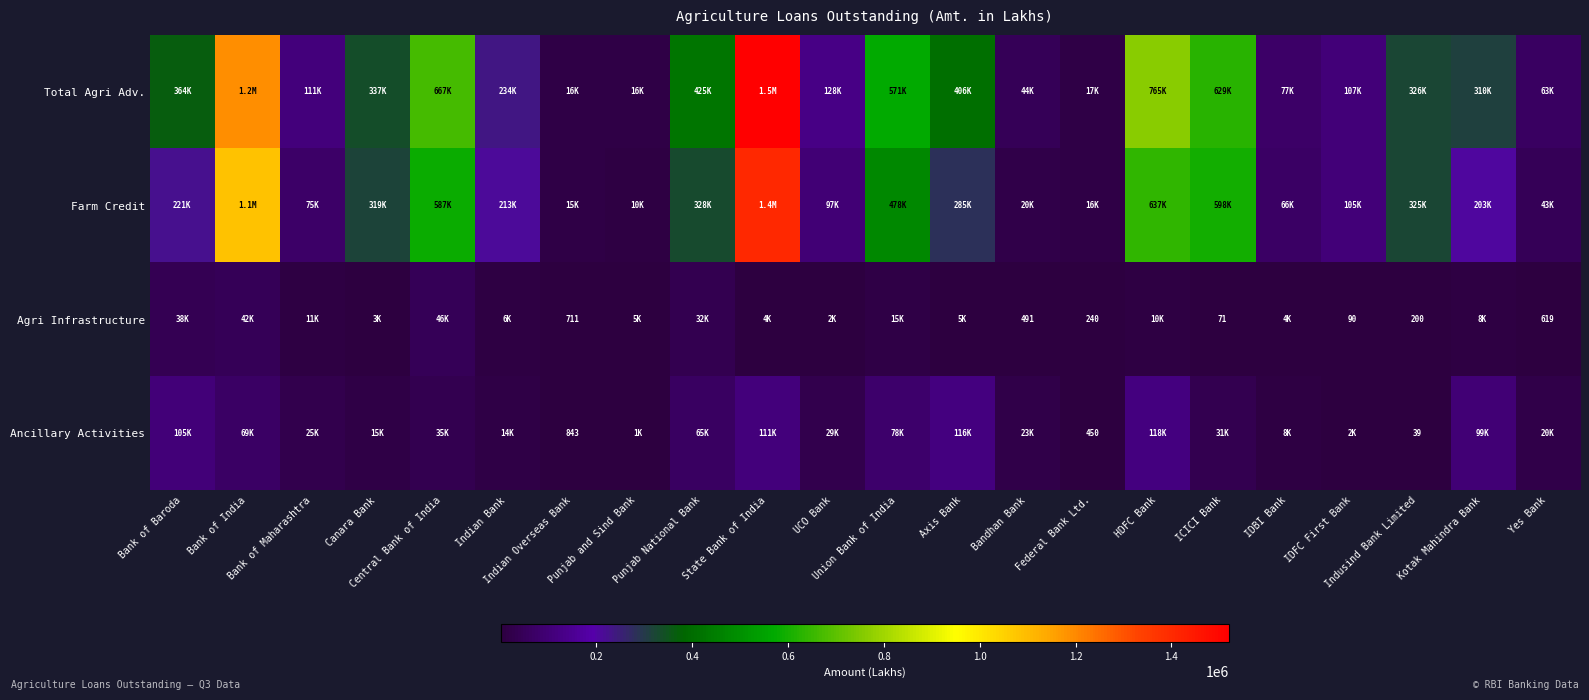

What is the difference between the highest and lowest values at Central Bank of India?

632398.9